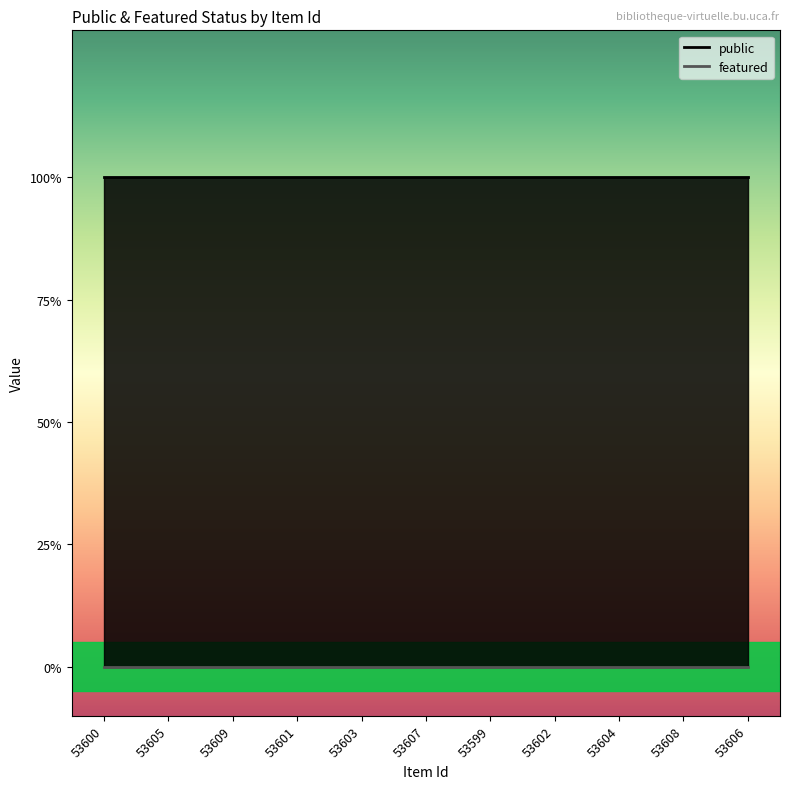

How many distinct data groups are displayed?

2